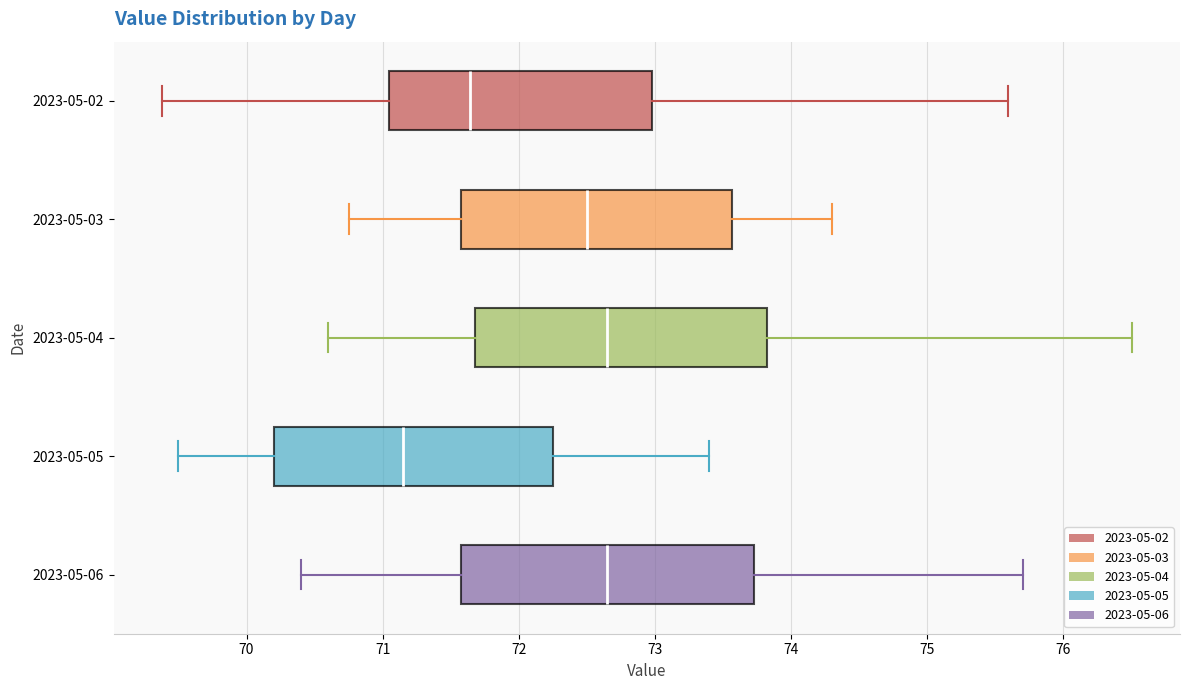

Reading bottom to top, read every box against the x-axis: the position of its median line, the range the box covers, and the ends of its whiskers. The values are not printed on the chart, so give them approximately, as read against the axis.

2023-05-06: median 72.7, box 71.6 to 73.7, whiskers 70.4 to 75.7
2023-05-05: median 71.2, box 70.2 to 72.3, whiskers 69.5 to 73.4
2023-05-04: median 72.7, box 71.7 to 73.8, whiskers 70.6 to 76.5
2023-05-03: median 72.5, box 71.6 to 73.6, whiskers 70.8 to 74.3
2023-05-02: median 71.6, box 71.0 to 73.0, whiskers 69.4 to 75.6